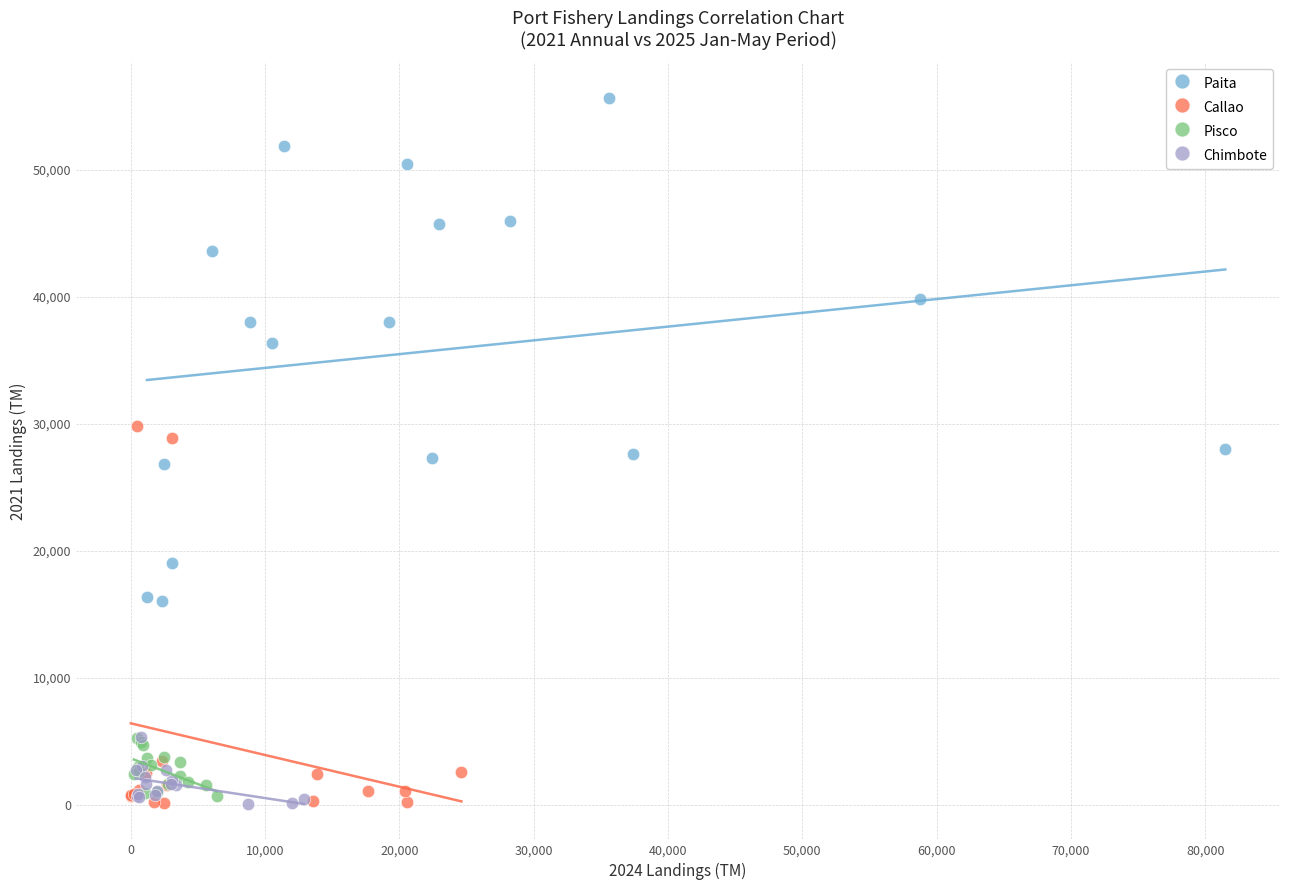

Which series contains the highest Y value?

Paita